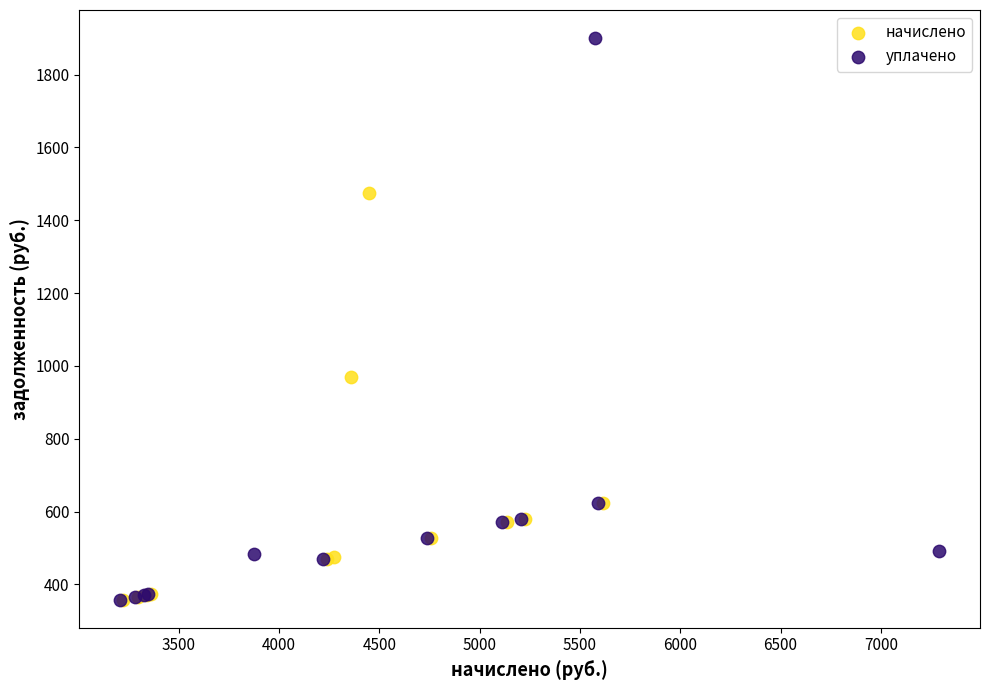

Which series has the largest Y range (max minus min)?

уплачено